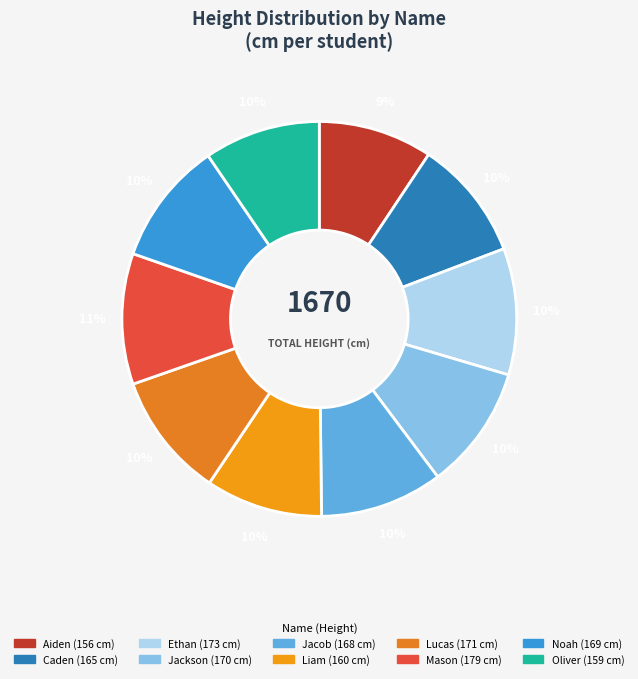

True or false: Aiden accounts for 9% of the total.

True